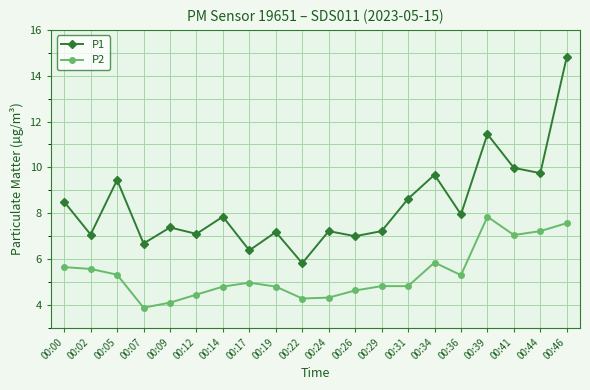

Which series changed the most between 00:17 and 00:19?

P1